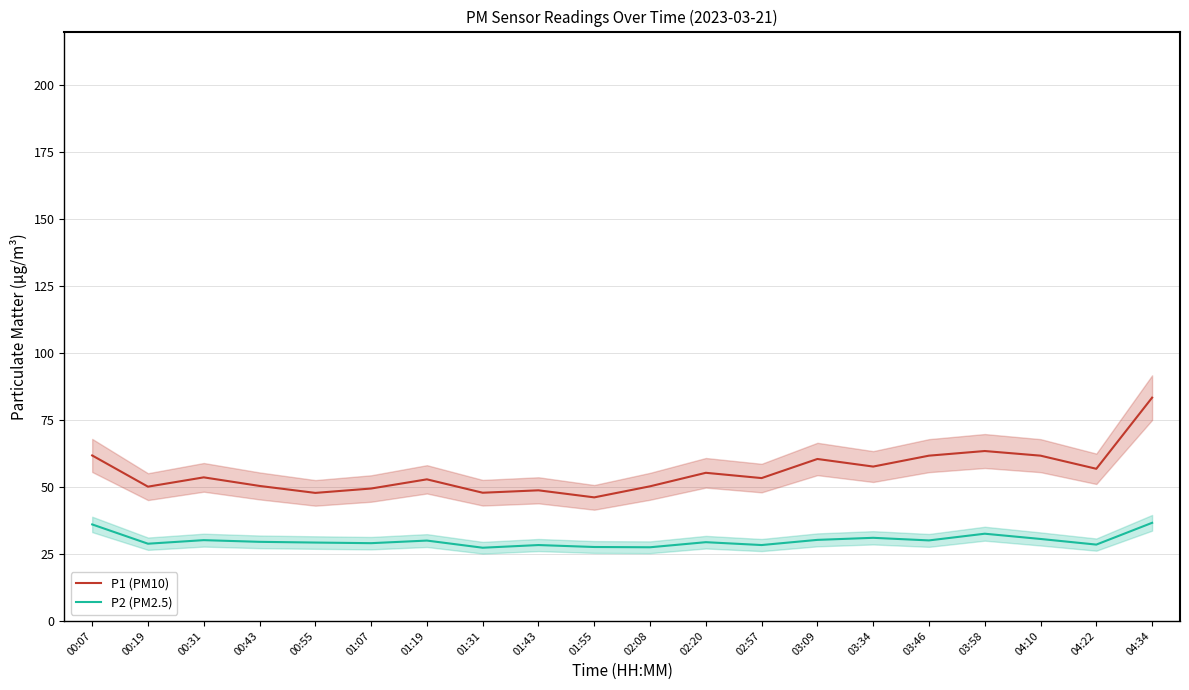

Reading left to right, extract all data points from this chart.

P1 (PM10): 00:07=61.8	00:19=50.1	00:31=53.6	00:43=50.4	00:55=47.8	01:07=49.4	01:19=52.8	01:31=47.8	01:43=48.7	01:55=46.1	02:08=50.2	02:20=55.3	02:57=53.3	03:09=60.4	03:34=57.6	03:46=61.7	03:58=63.4	04:10=61.7	04:22=56.8	04:34=83.3
P2 (PM2.5): 00:07=36.0	00:19=28.8	00:31=30.1	00:43=29.5	00:55=29.2	01:07=29.0	01:19=30.0	01:31=27.3	01:43=28.3	01:55=27.6	02:08=27.5	02:20=29.4	02:57=28.3	03:09=30.2	03:34=31.0	03:46=30.0	03:58=32.5	04:10=30.6	04:22=28.5	04:34=36.6